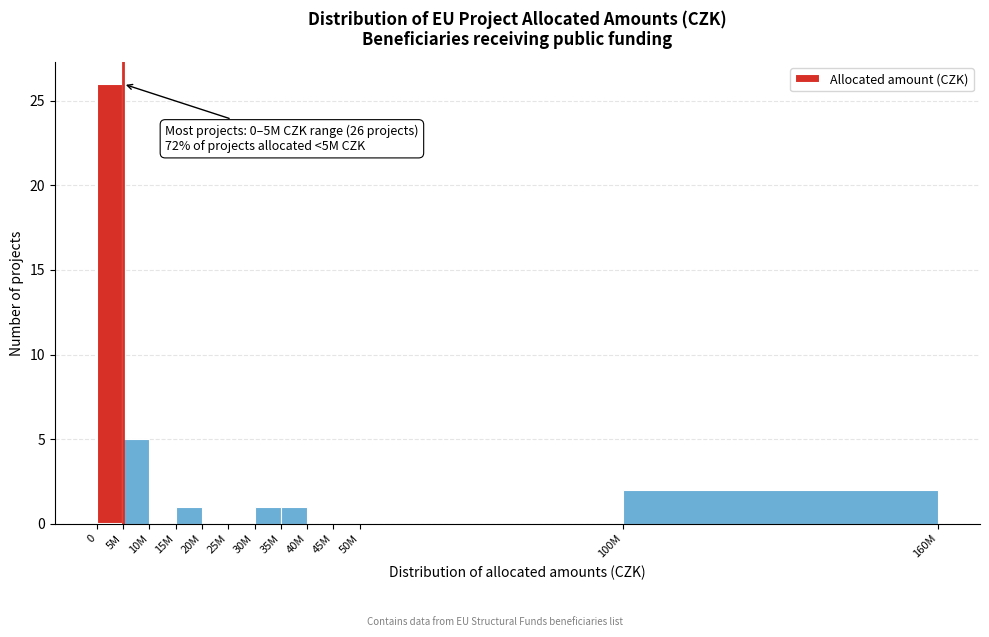

Reading right to left, transcribe all the data shown in this chart.

100M=2	50M=0	45M=0	40M=0	35M=1	30M=1	25M=0	20M=0	15M=1	10M=0	5M=5	0=26